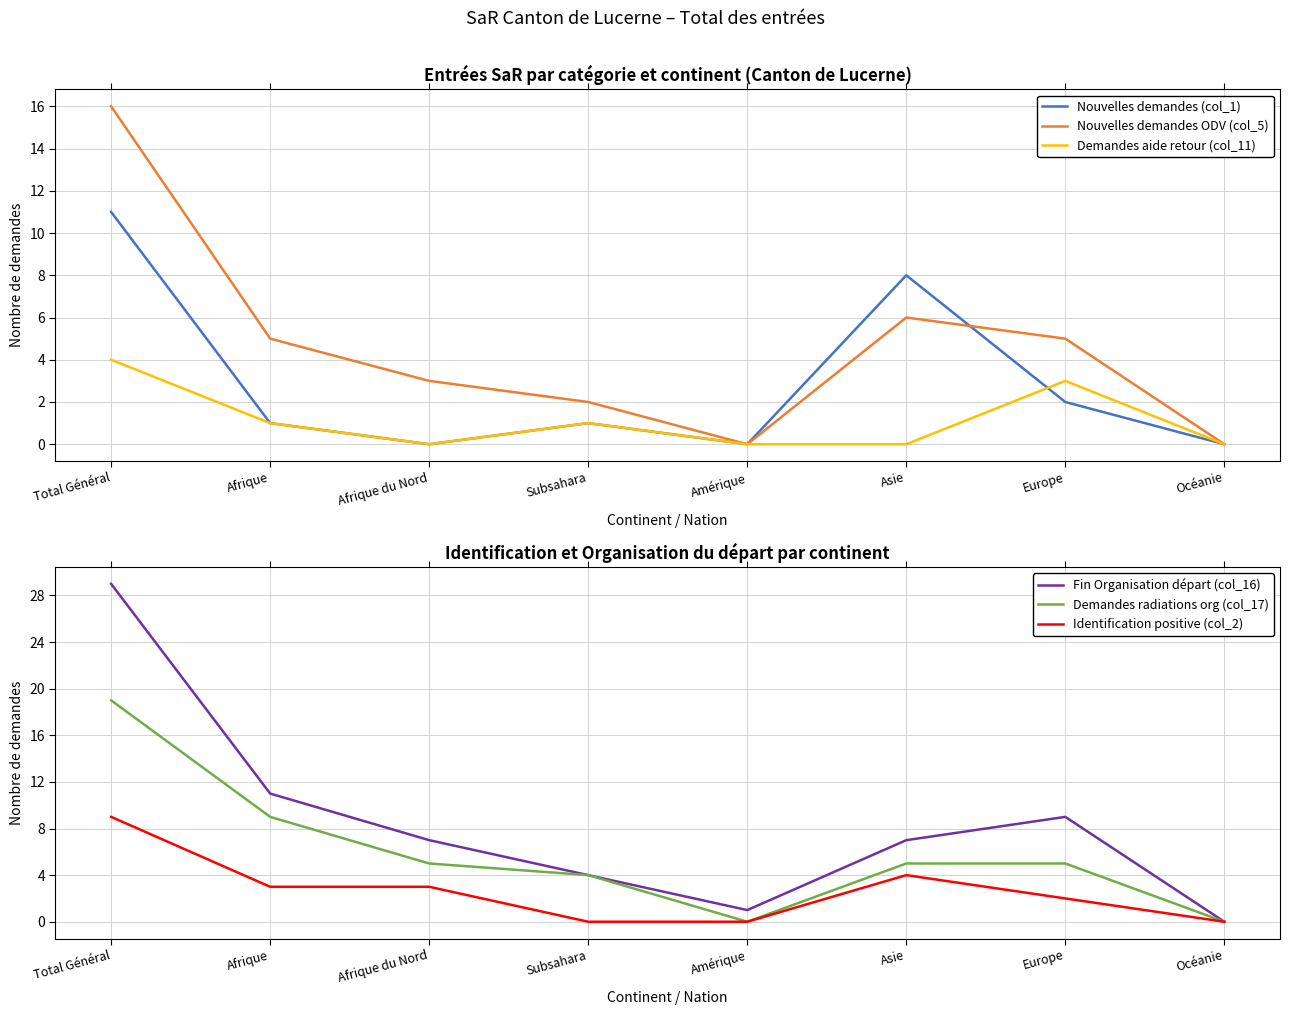

What is the label of the 3rd point from the right?

Asie